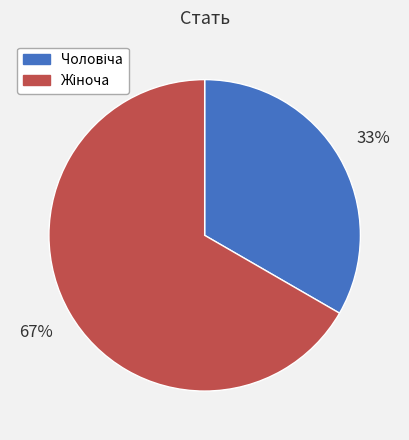

Count the number of slices in the pie.

2